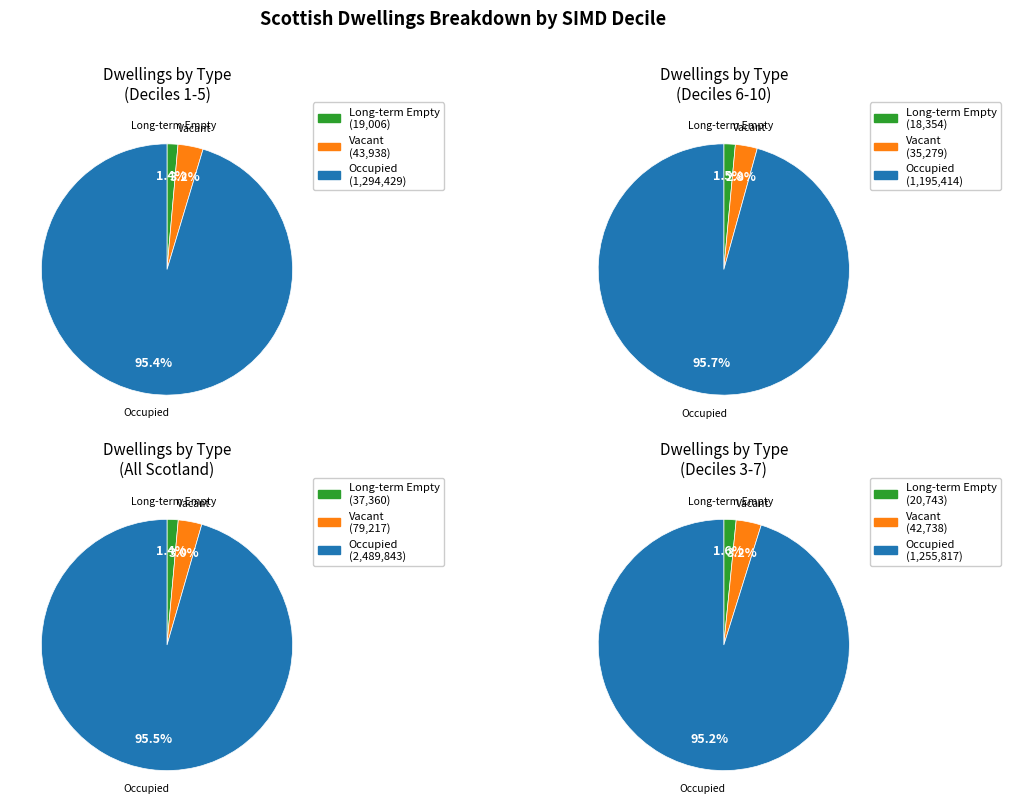

True or false: Decile 9 accounts for 1% of the total.

False